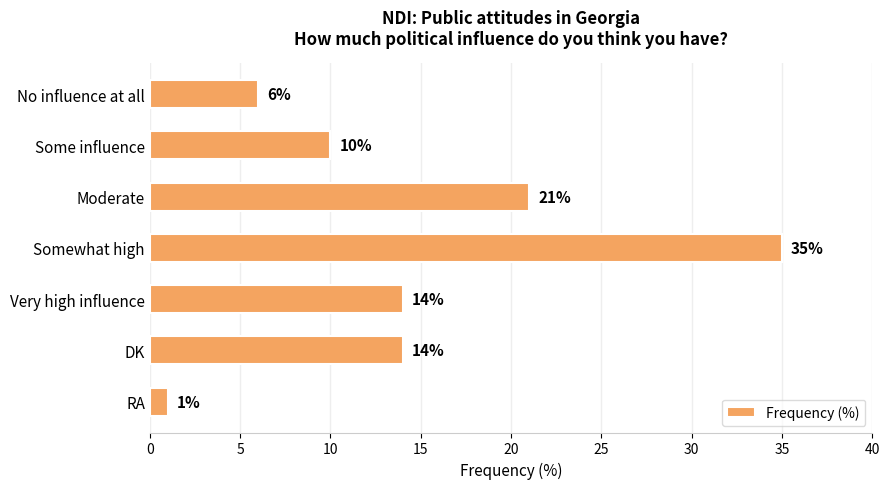

The value at Very high influence is 14. True or false?

True